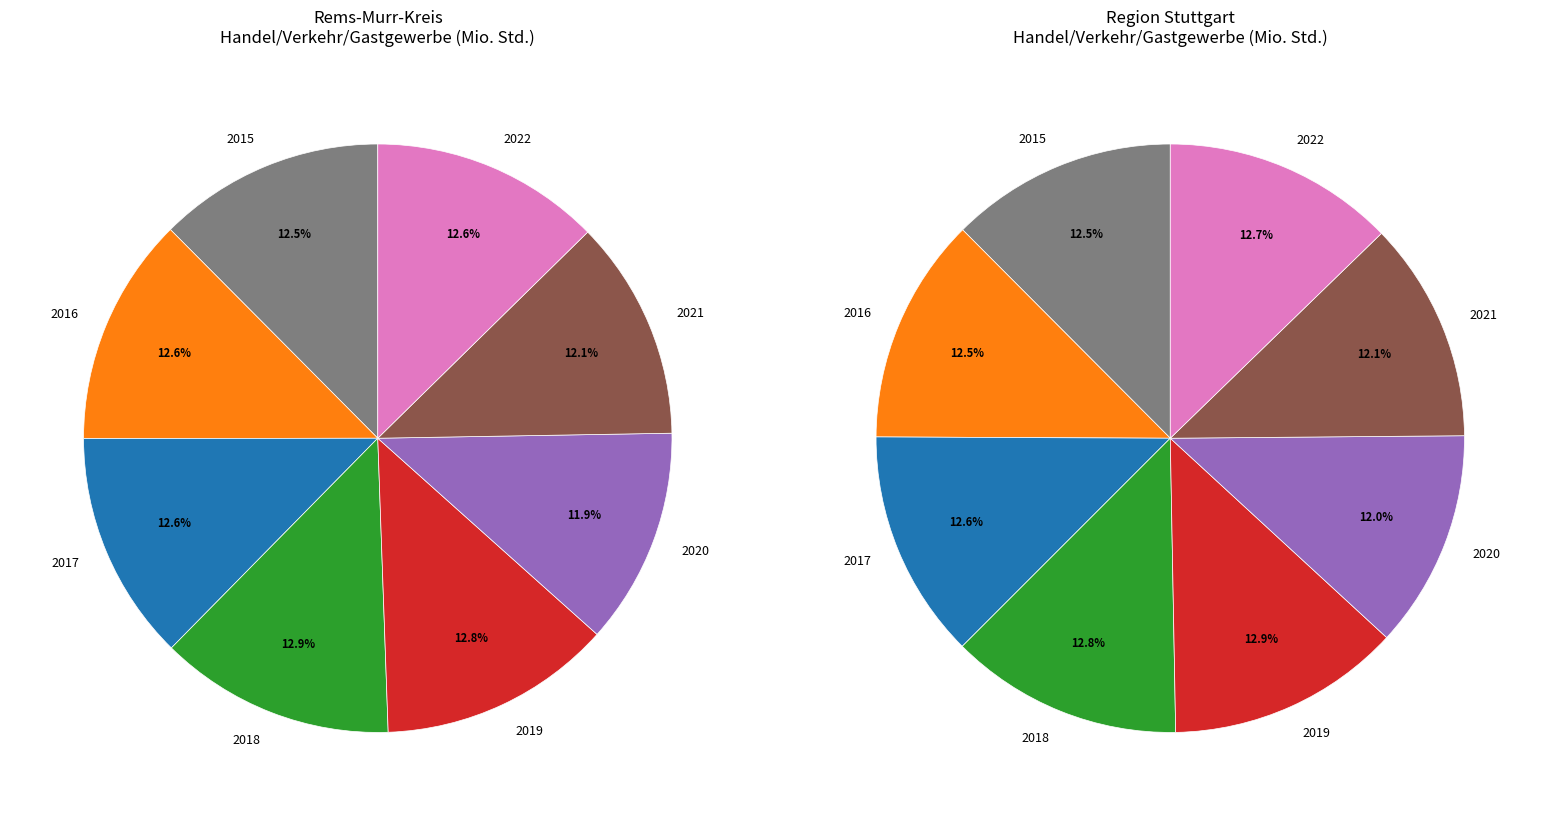

Rank the categories by value from lowest to highest.

2020, 2021, 2015, 2016, 2017, 2022, 2019, 2018